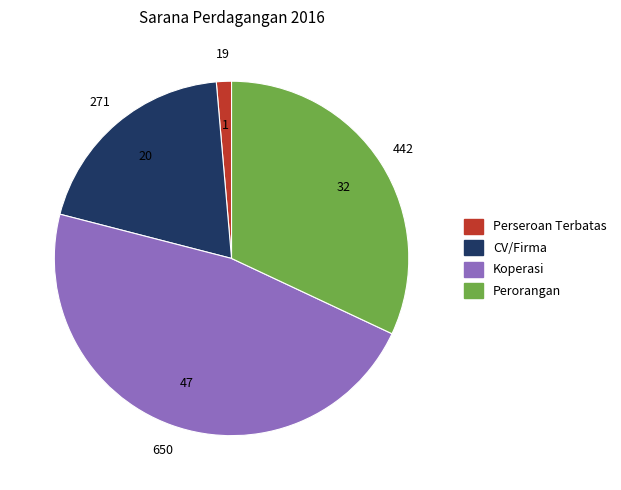

How many slices are in this pie chart?

4